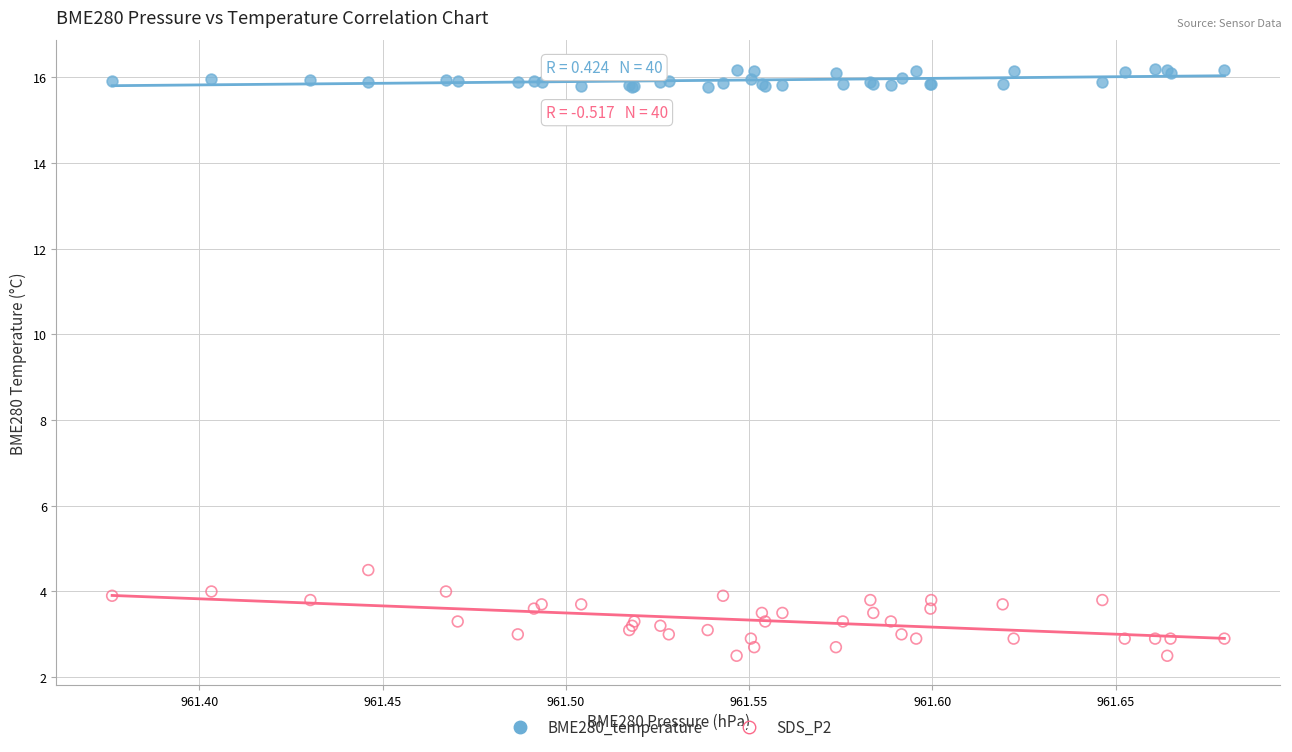

Which series contains the lowest Y value?

SDS_P2